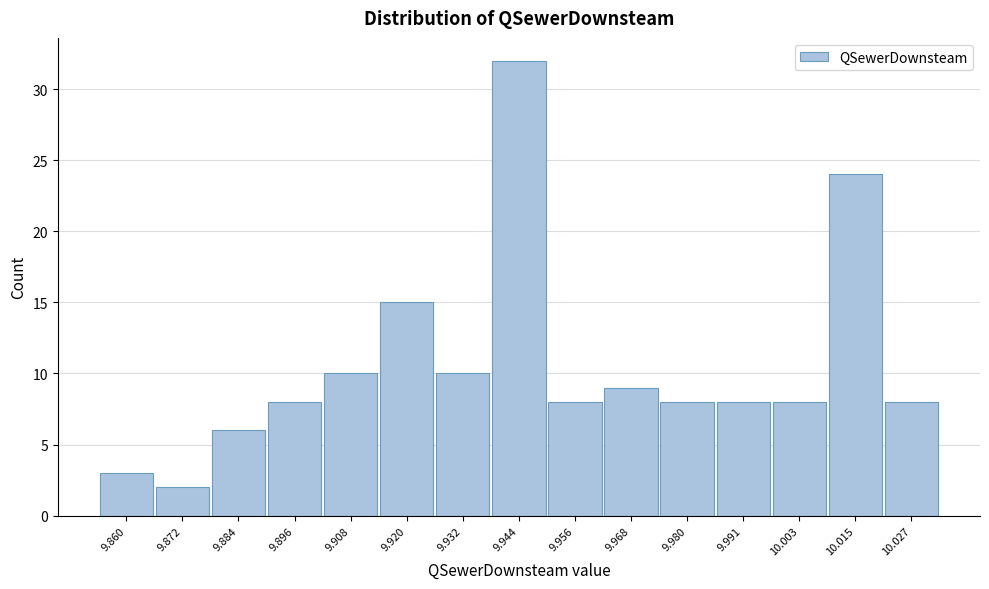

Over which range of the x-axis is the bar tallest?

9.938 to 9.950